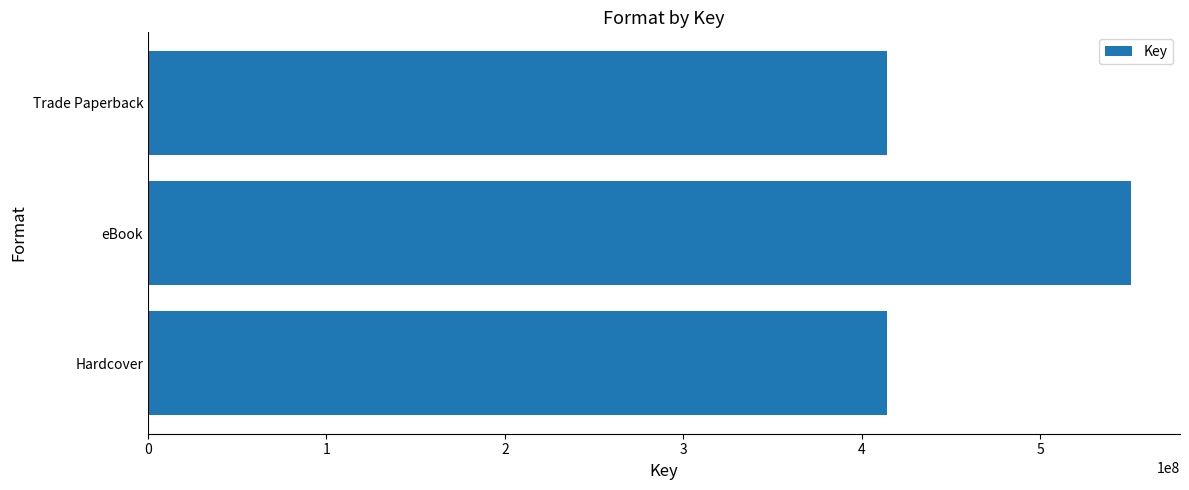

True or false: the data shows 622156461 at Hardcover.

False